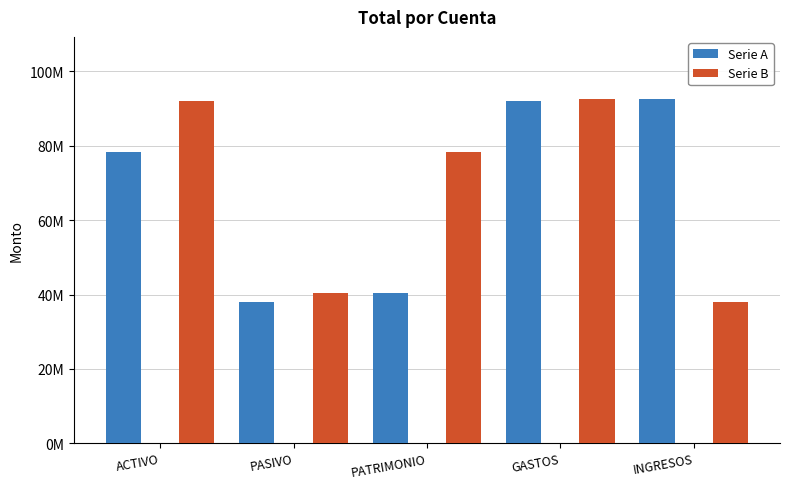

What is the label of the 2nd bar from the right?

GASTOS